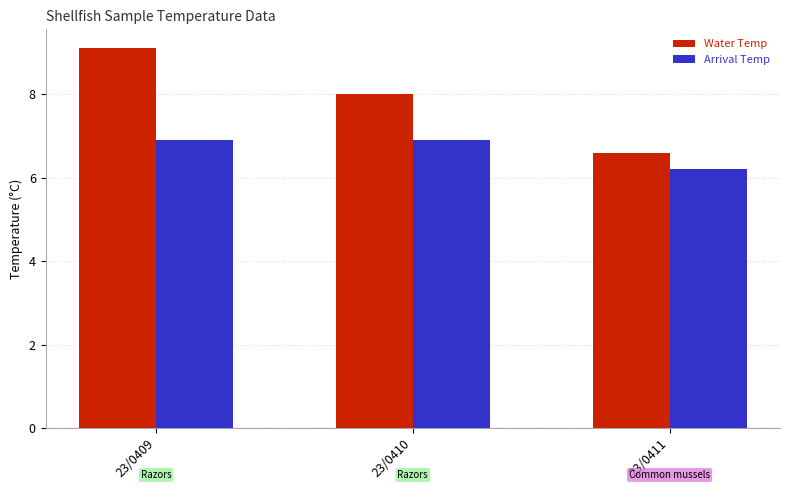

Reading right to left, list all the values displayed in this chart.

Water Temp: 6.6	8.0	9.1
Arrival Temp: 6.2	6.9	6.9